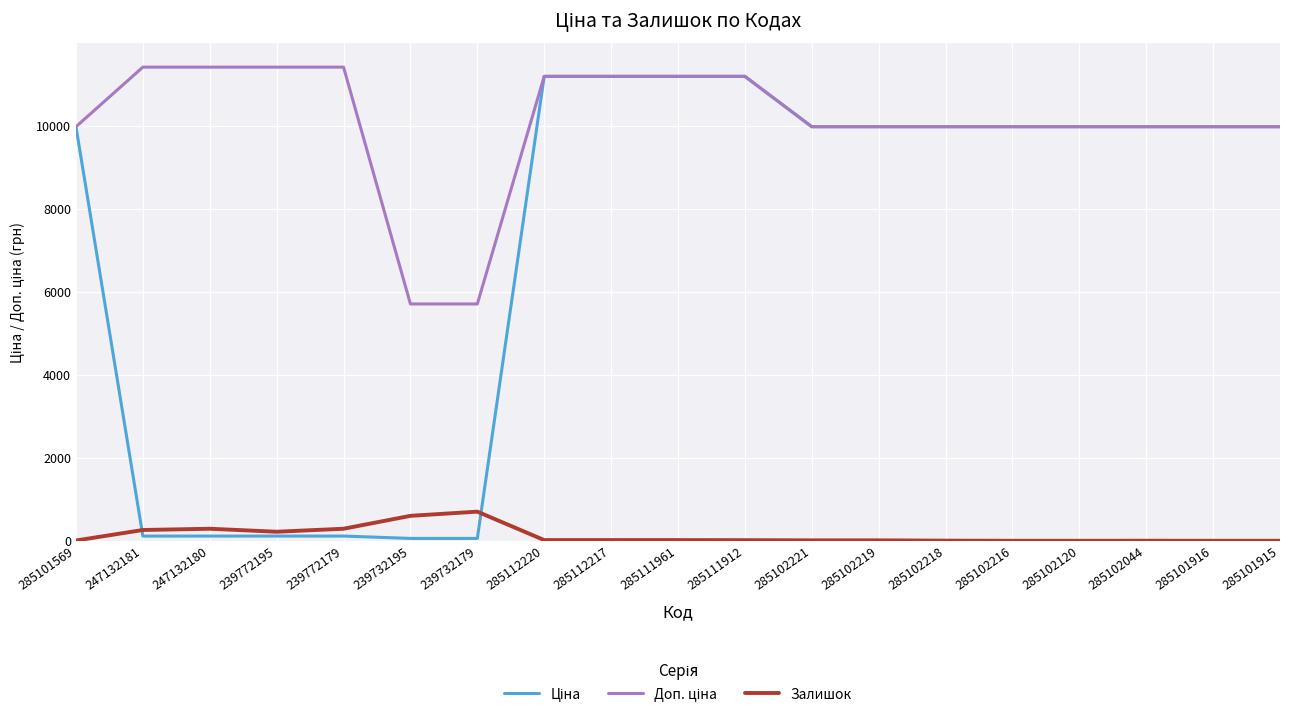

What position from the left is 285102044?

17